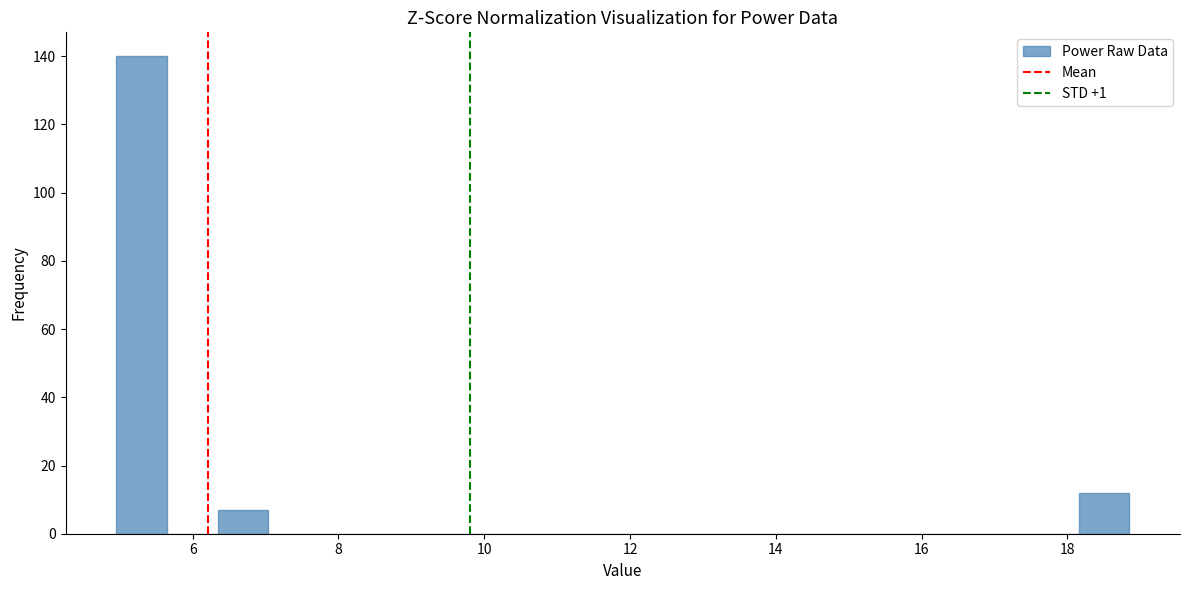

Around what value on the x-axis is the tallest bar? Give the approximate position of its centre, as read against the axis.

5.2